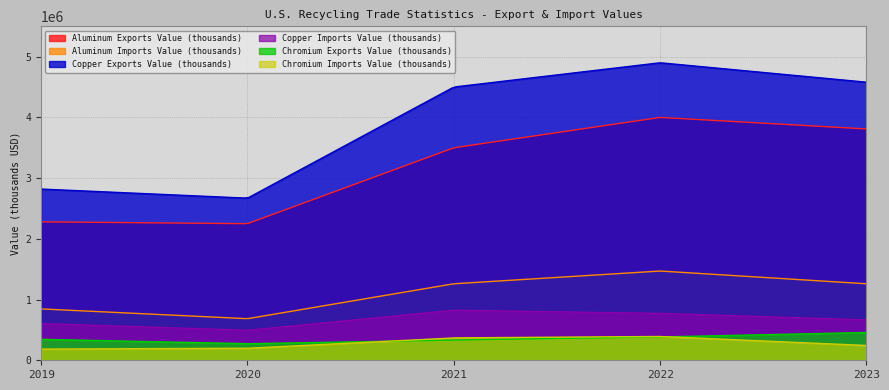

Which series has the largest total across all categories?

Copper Exports Value (thousands)